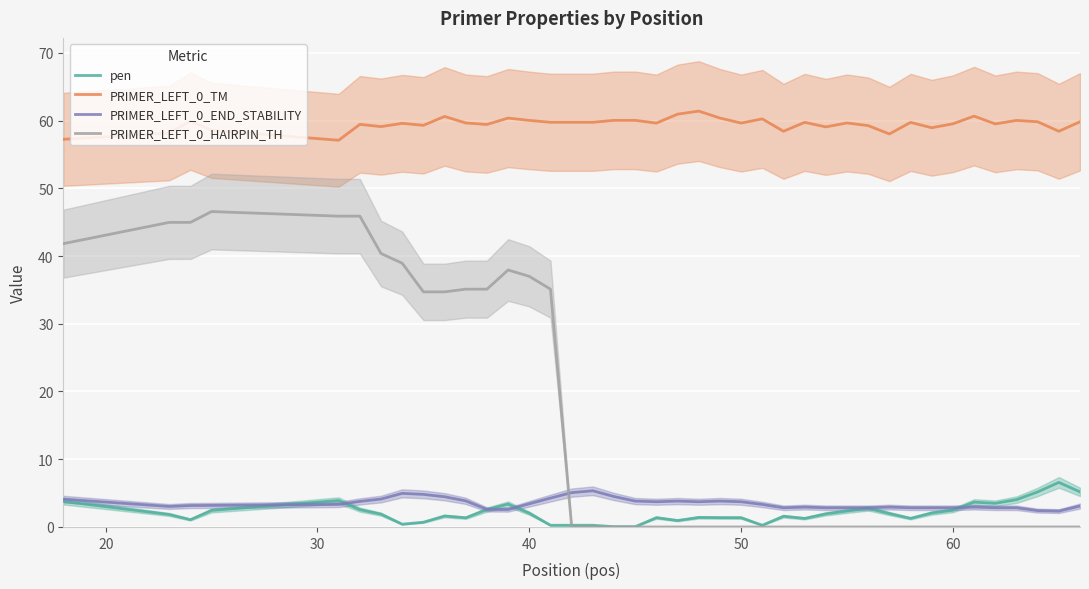

What is the lowest value of the PRIMER_LEFT_0_END_STABILITY series?

2.3